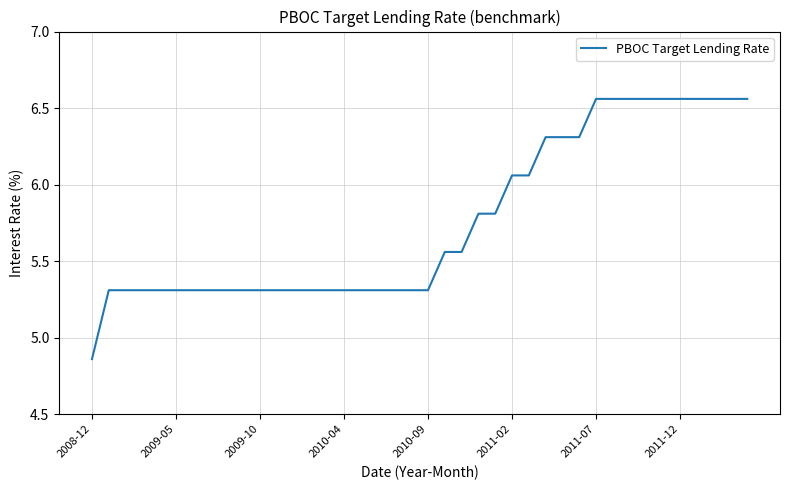

What is the difference between the maximum and minimum values?

1.7